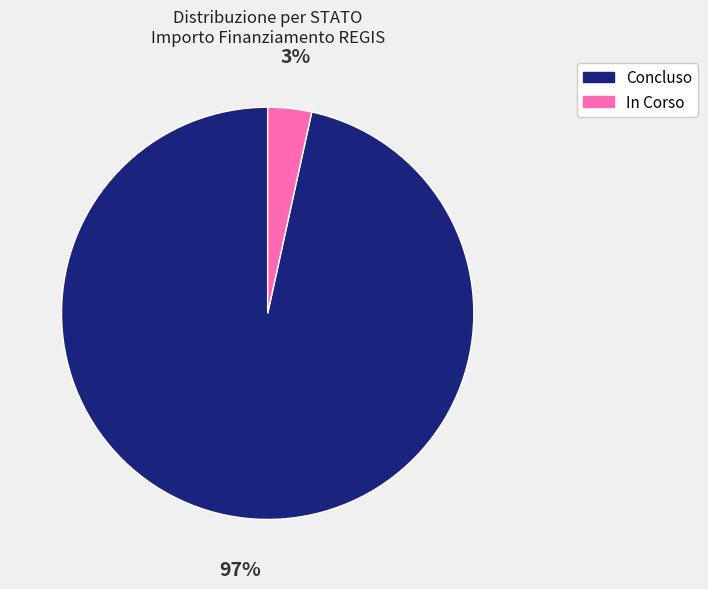

Does any single category account for the majority?

Yes